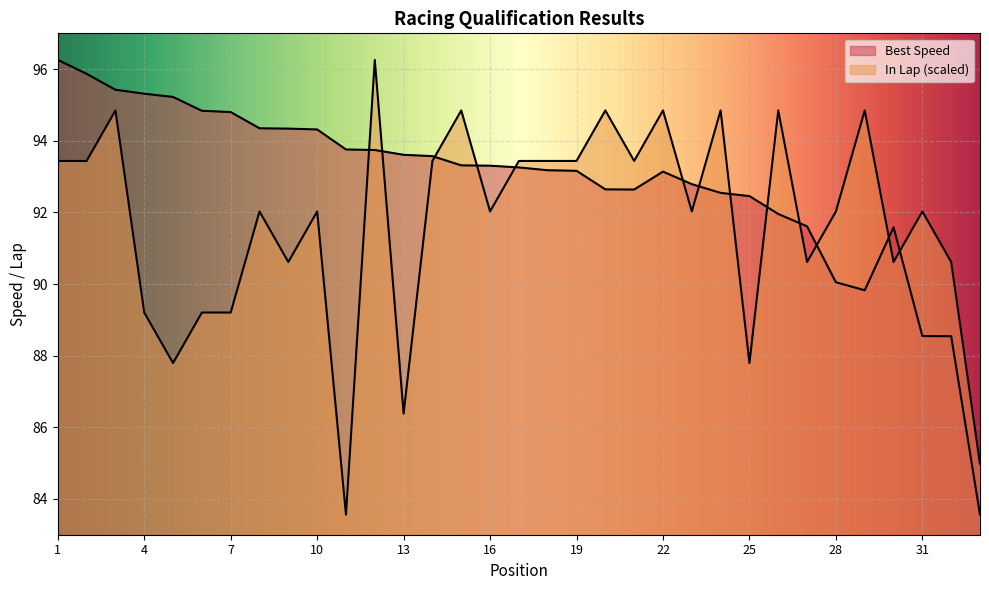

At 28, list the series in order from smallest to largest.

Best Speed, In Lap